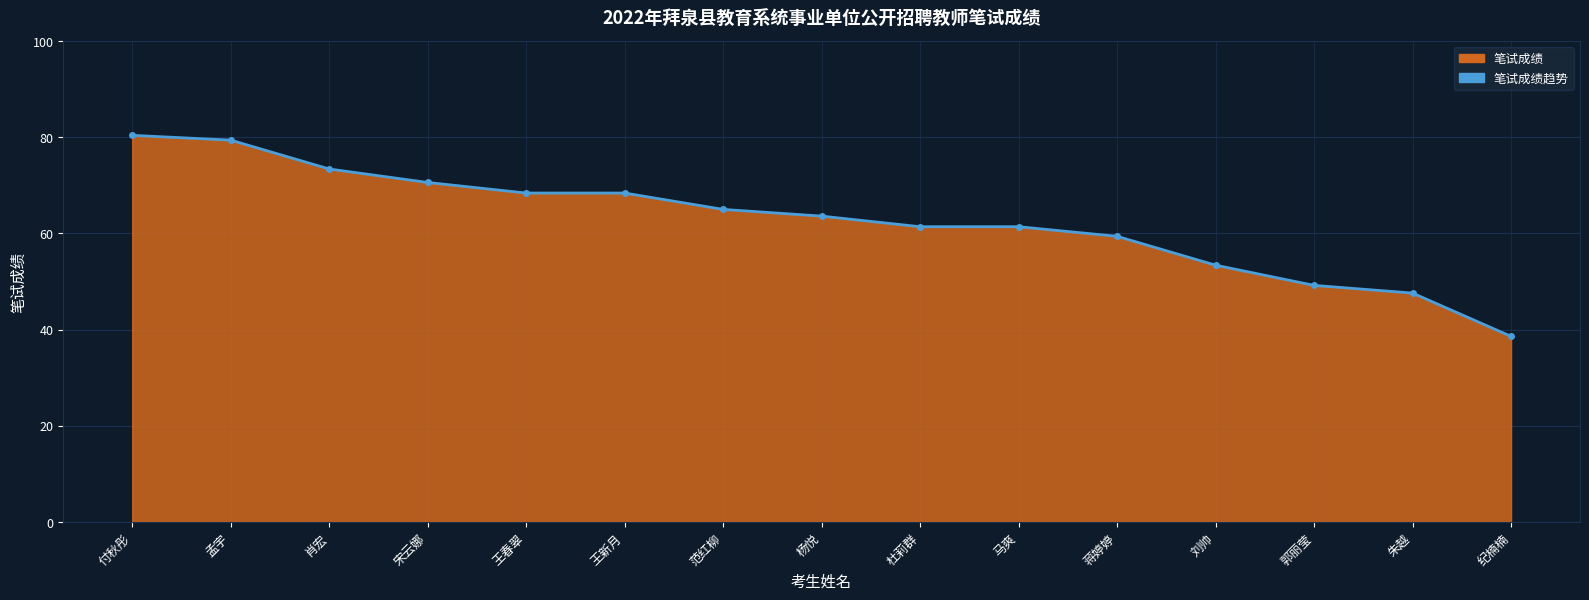

Reading right to left, list all the values displayed in this chart.

38.6	47.6	49.2	53.4	59.4	61.4	61.4	63.6	65.0	68.4	68.4	70.6	73.4	79.4	80.4